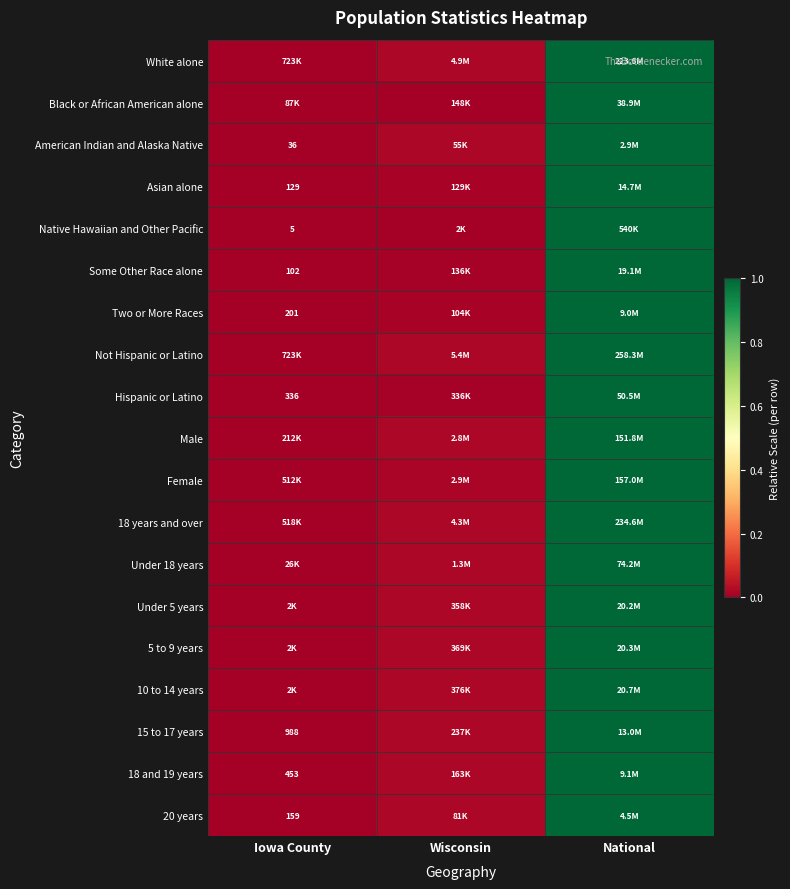

How many data points does each series have?

3